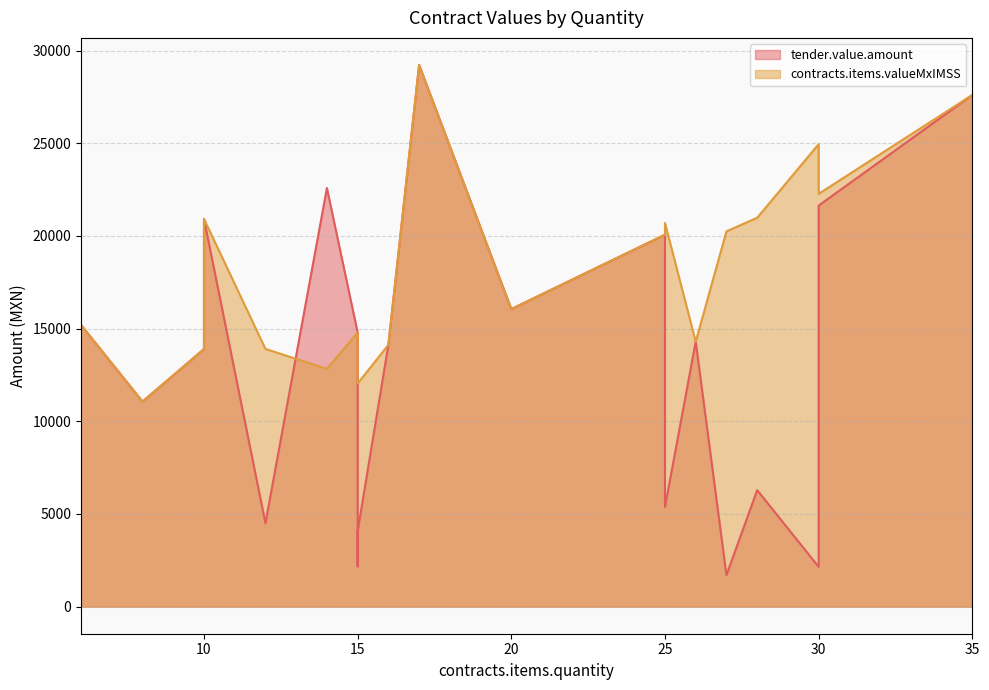

What is the difference between the maximum and minimum values in the contracts.items.valueMxIMSS series?

18163.3